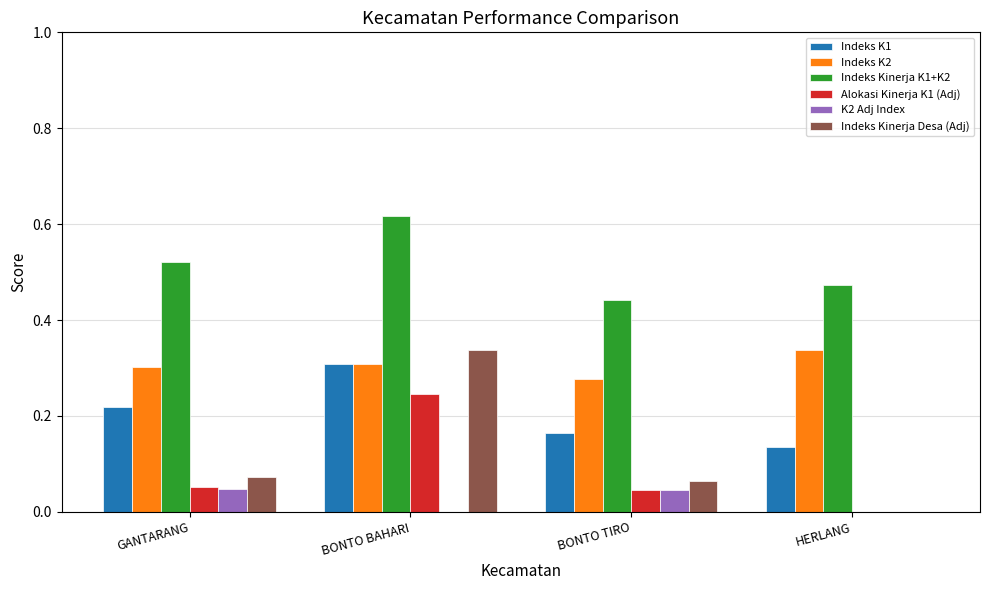

How many groups of bars are there?

4